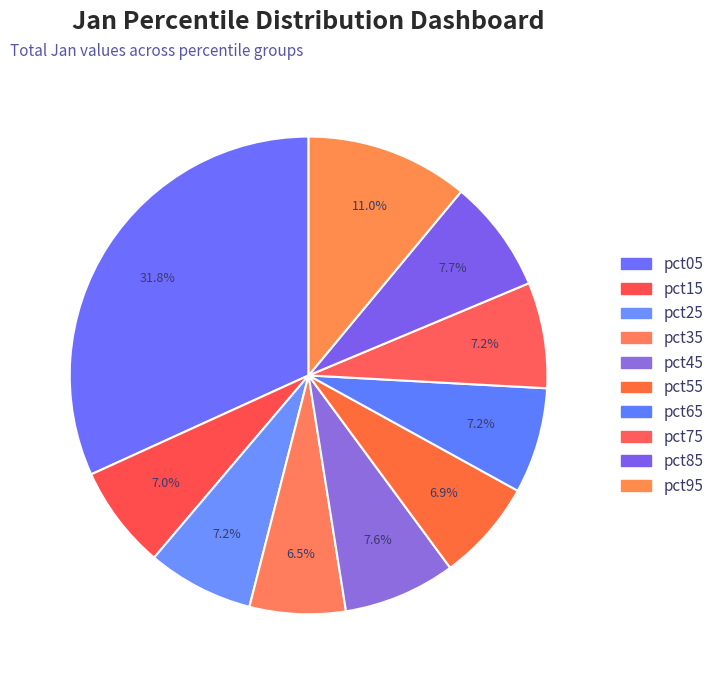

The pct85 slice represents 16% of the pie. True or false?

False